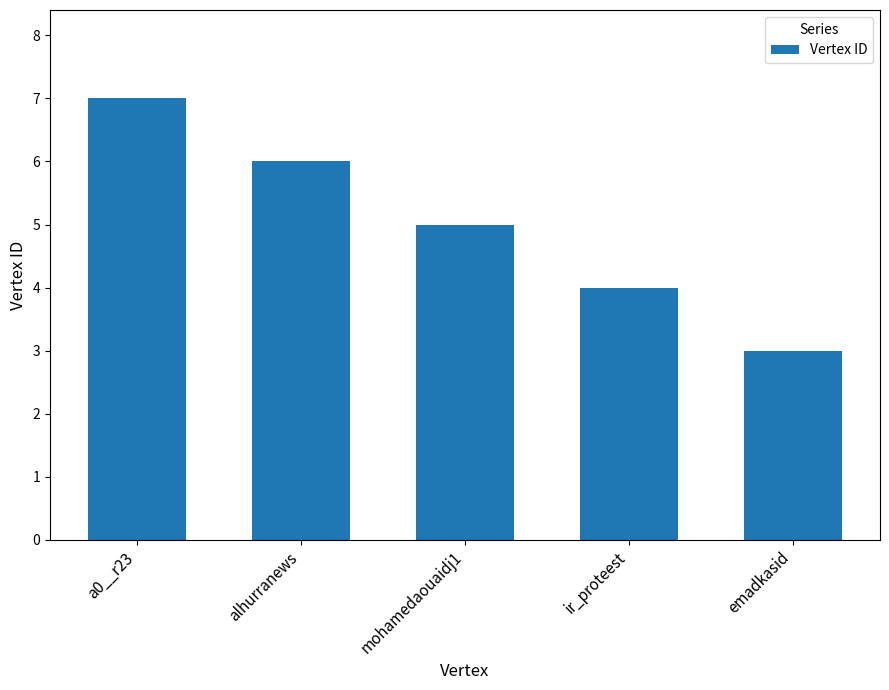

Where is the data nearest to the value 5?

mohamedaouaidj1